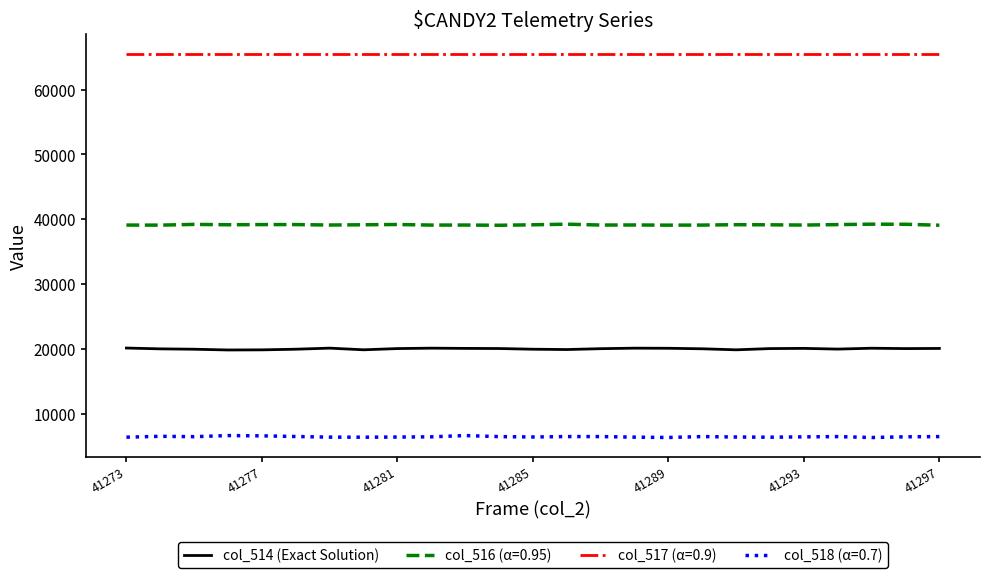

True or false: col_514 (Exact Solution) and col_517 (α=0.9) cross at least once.

False